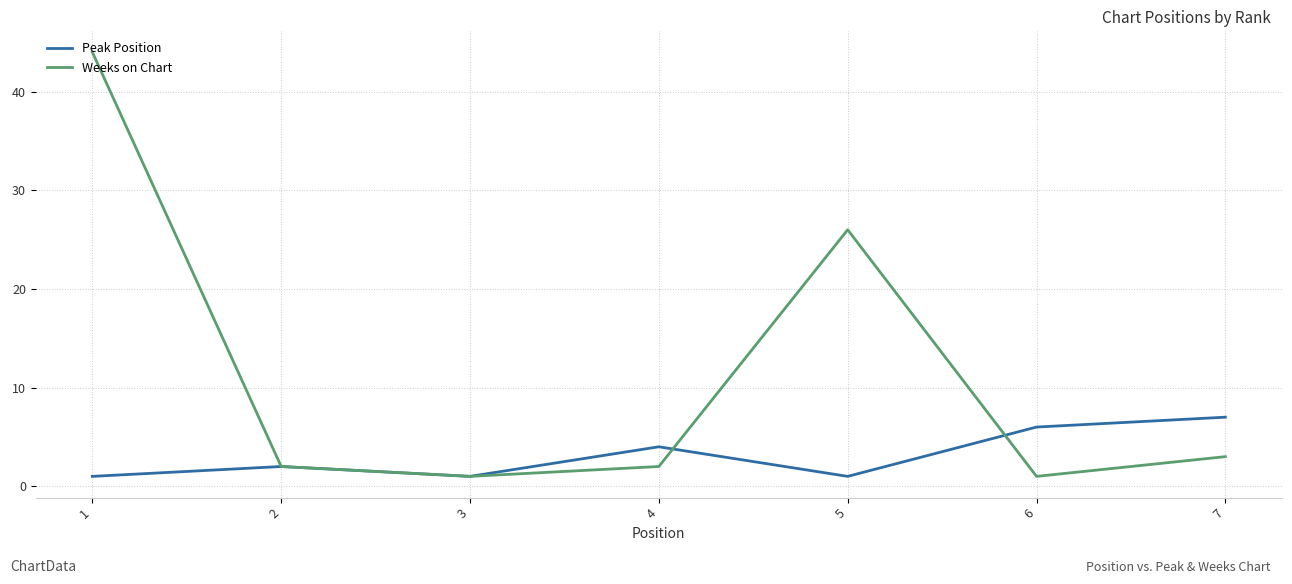

What is the minimum value shown in the chart?

1